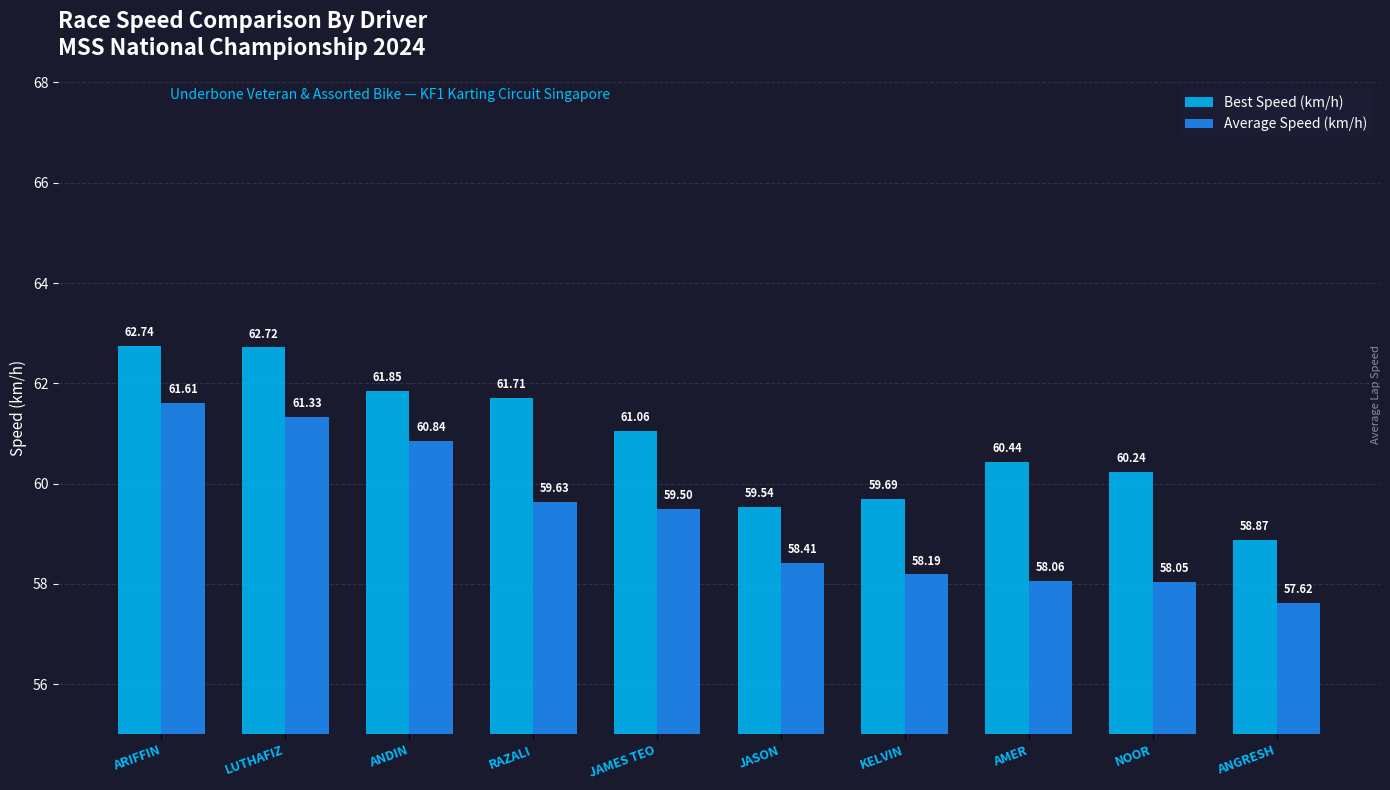

List the series in order of their peak value, lowest first.

Average Speed (km/h), Best Speed (km/h)